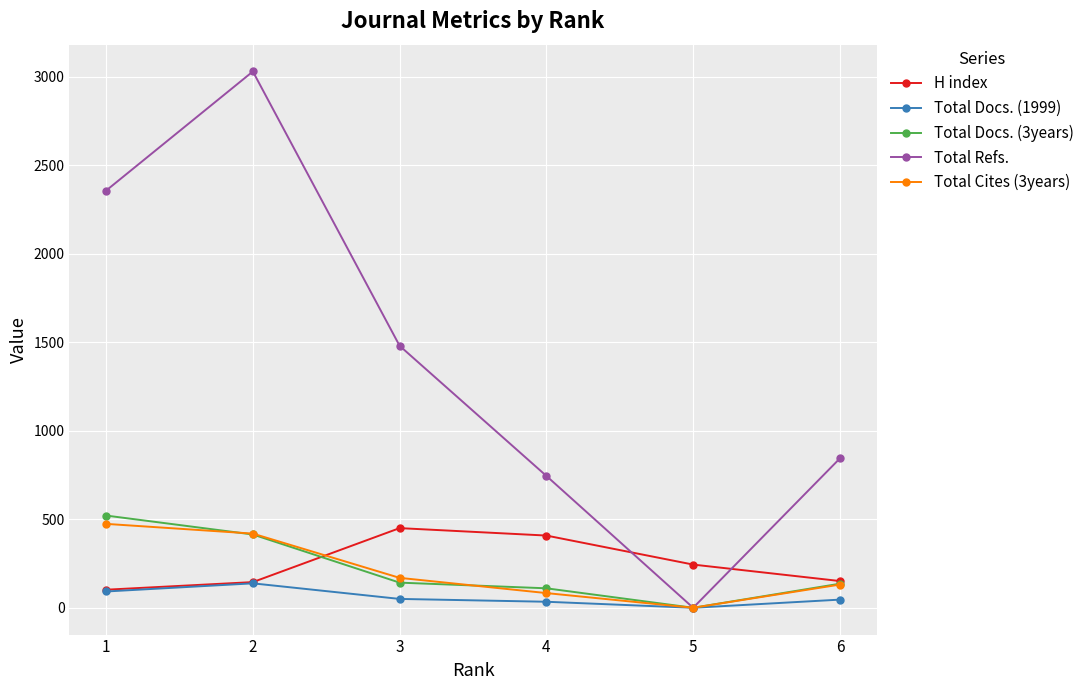

True or false: Total Docs. (3years) has more than 1 interior local peaks.

False